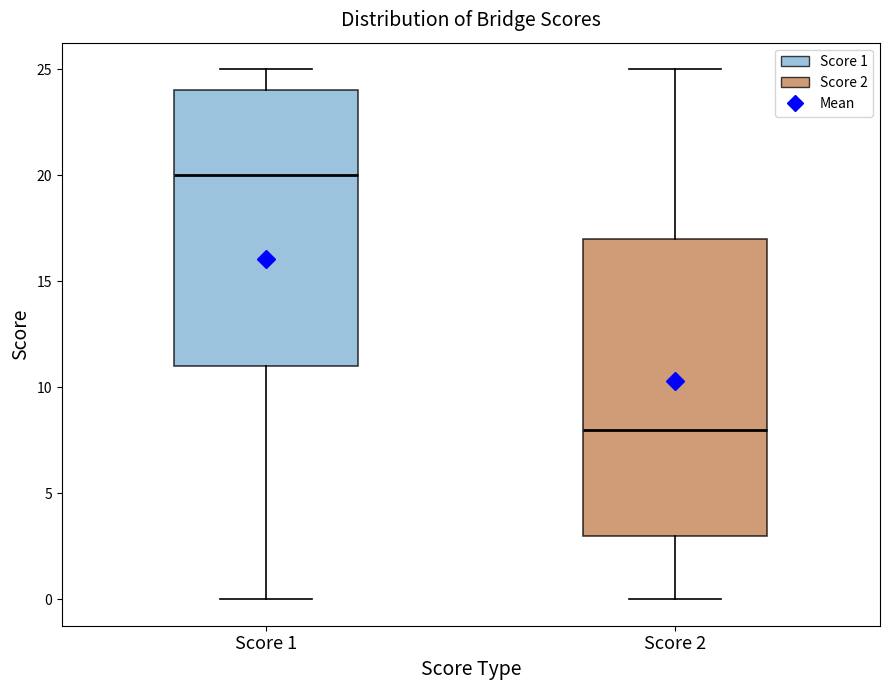

Reading left to right, read every box against the y-axis: the position of its median line, the range the box covers, and the ends of its whiskers. The values are not printed on the chart, so give them approximately, as read against the axis.

Score 1: median 20, box 11 to 24, whiskers 0 to 25
Score 2: median 8, box 3 to 17, whiskers 0 to 25